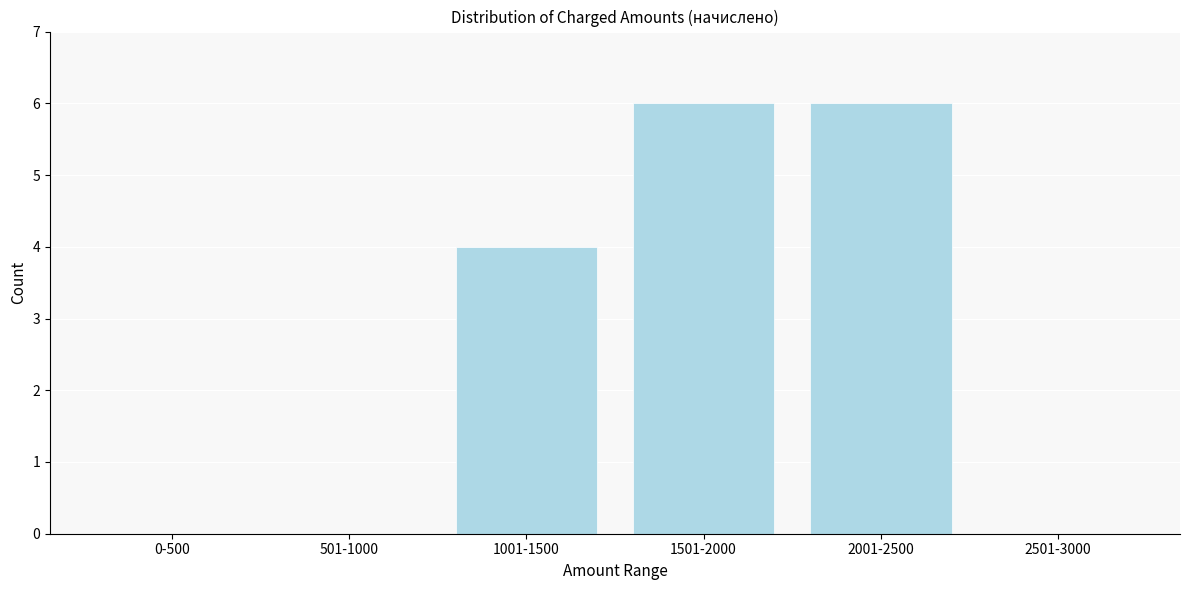

Reading left to right, what are all the values shown in this chart?

0-500=0	501-1000=0	1001-1500=4	1501-2000=6	2001-2500=6	2501-3000=0